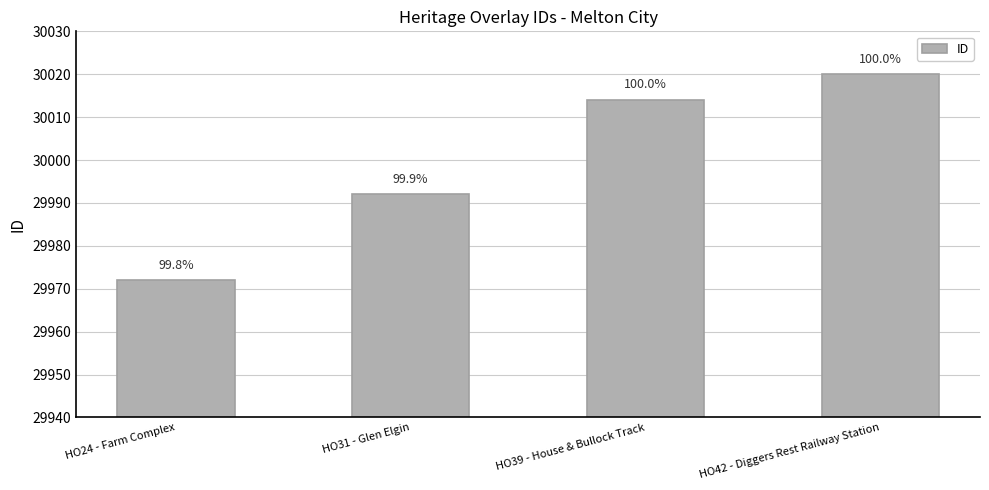

Are the bars horizontal?

No